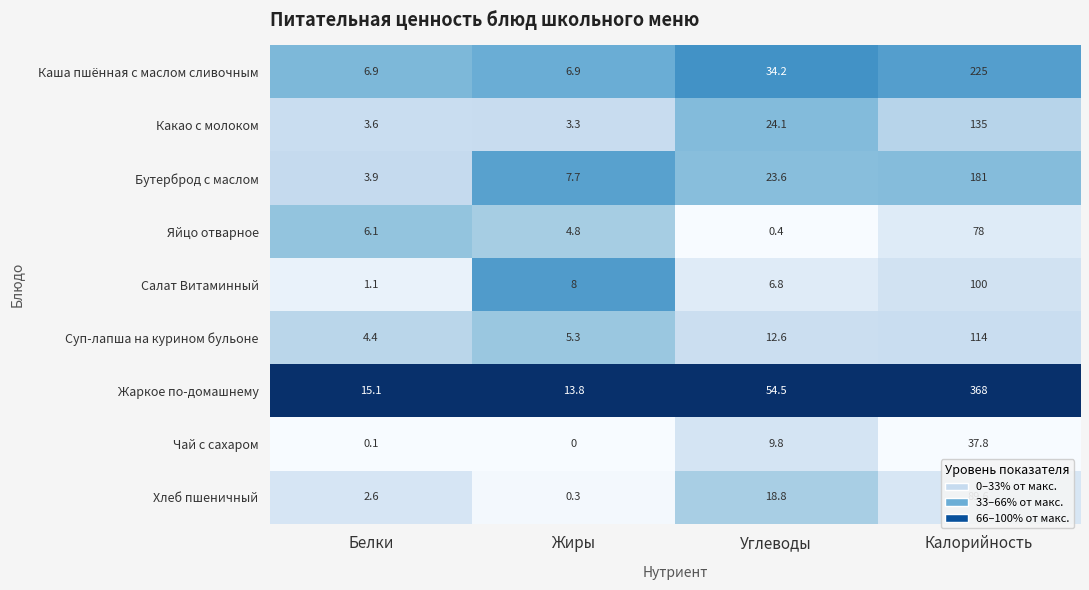

Which series has the widest spread of values?

Жаркое по-домашнему